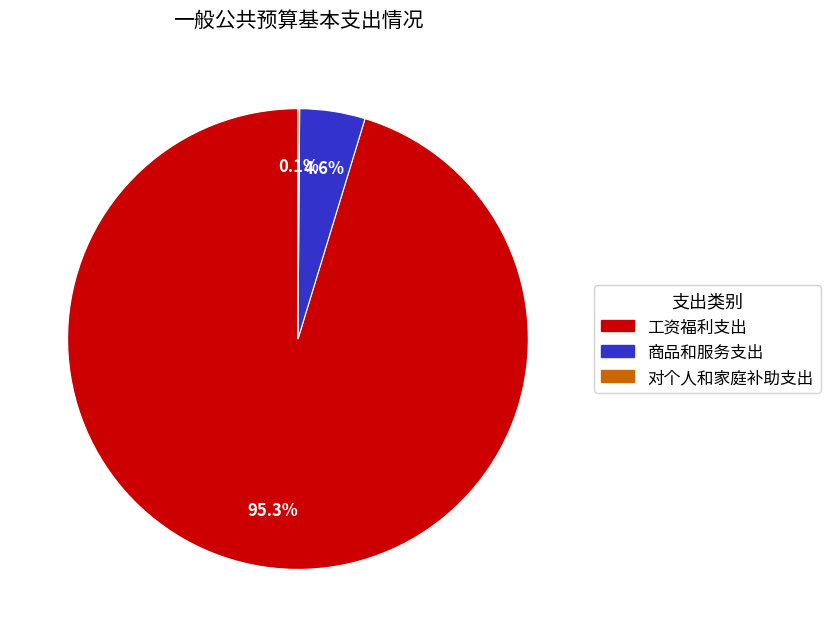

To the nearest percent, what percentage of the pie is 工资福利支出?

95%